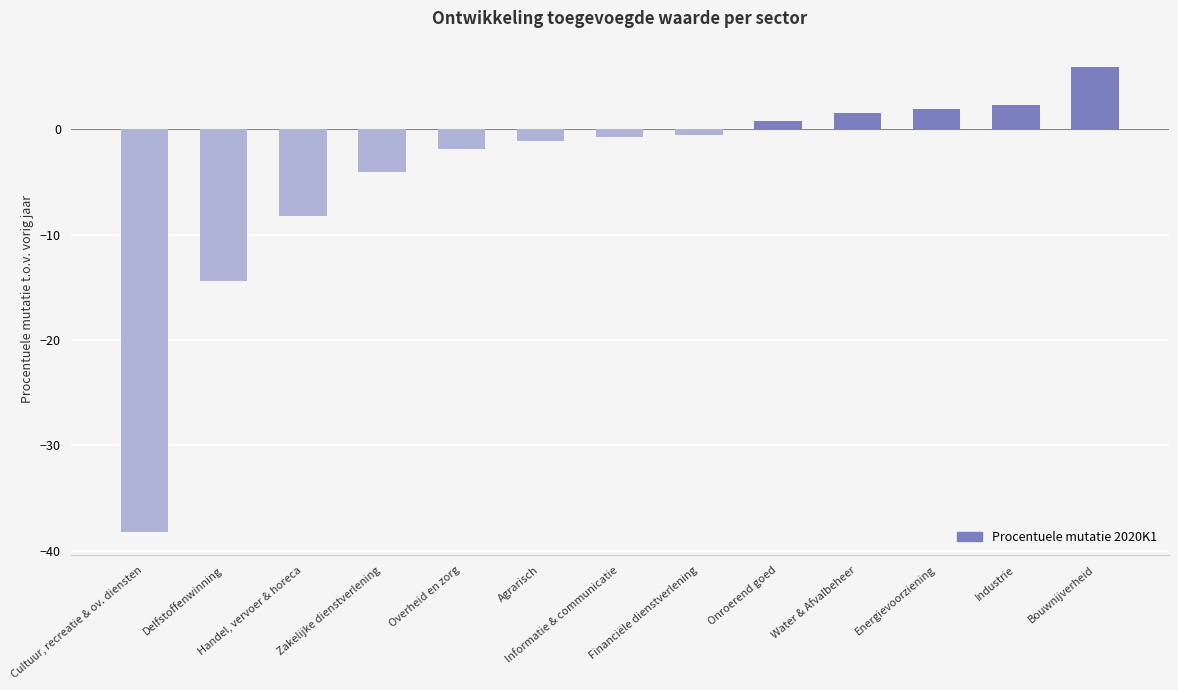

What is the difference between the second highest and second lowest values?

16.7